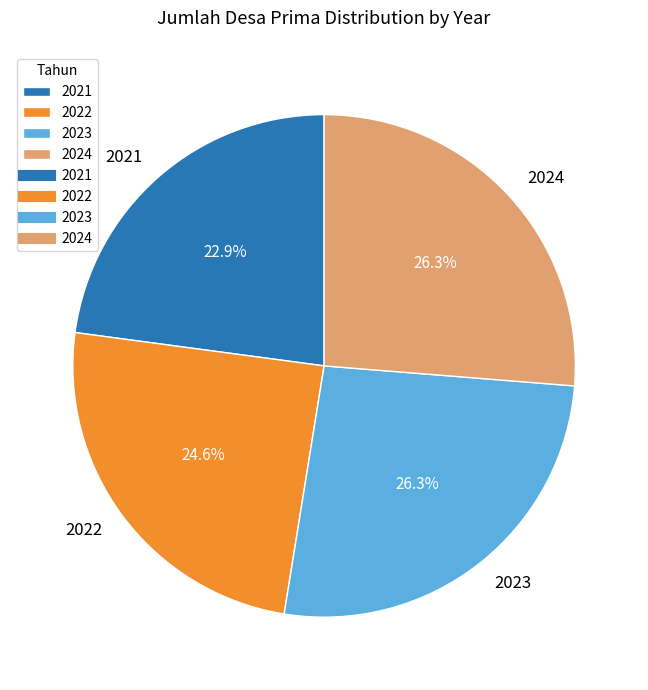

Is there a majority slice in this chart?

No